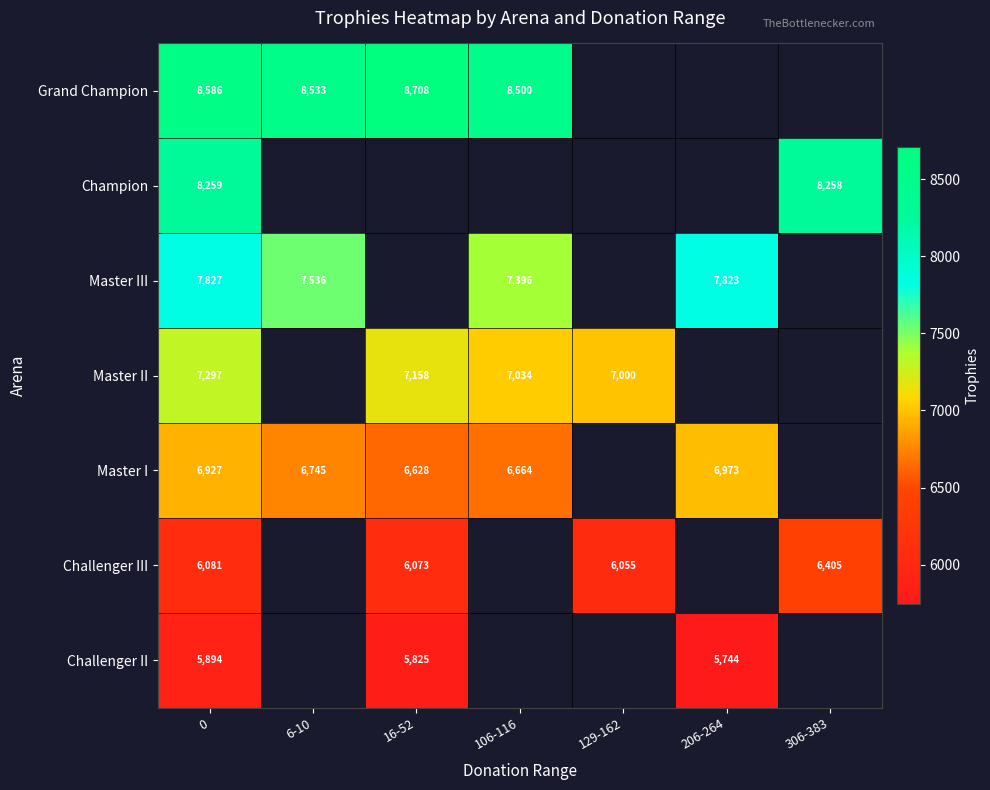

What is the spread (max minus min) of values at 0?

2692